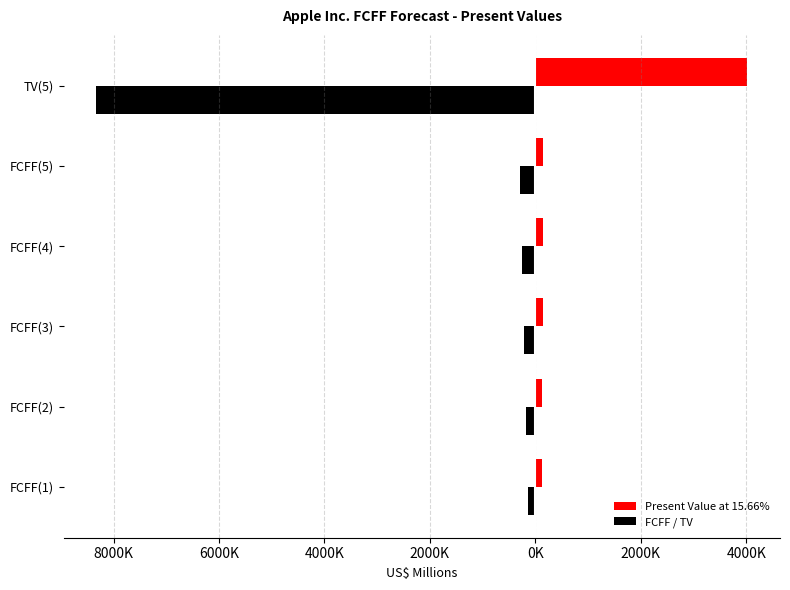

What are all the series names shown in the legend?

Present Value at 15.66%, FCFF / TV